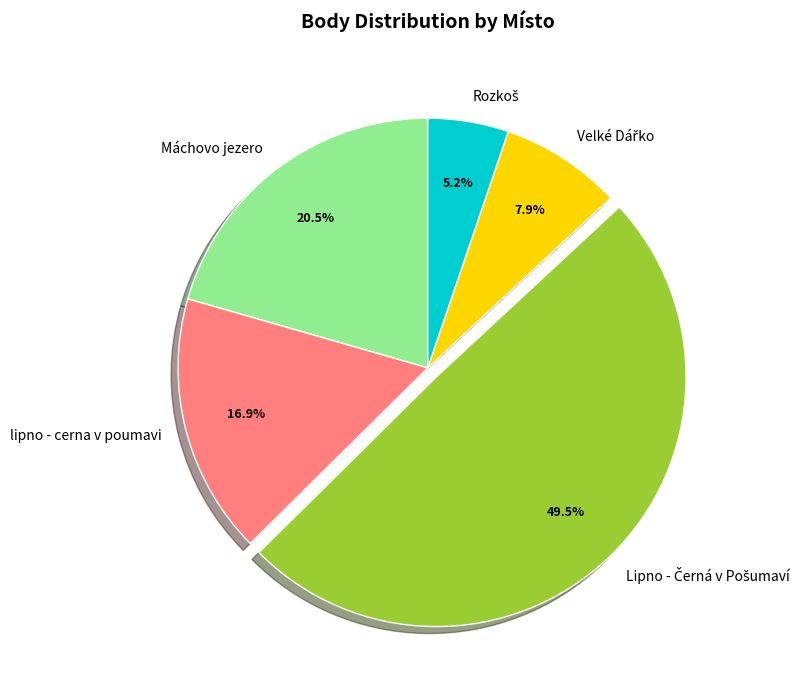

To the nearest percent, what is the difference between the largest and smallest slice percentages?

44%